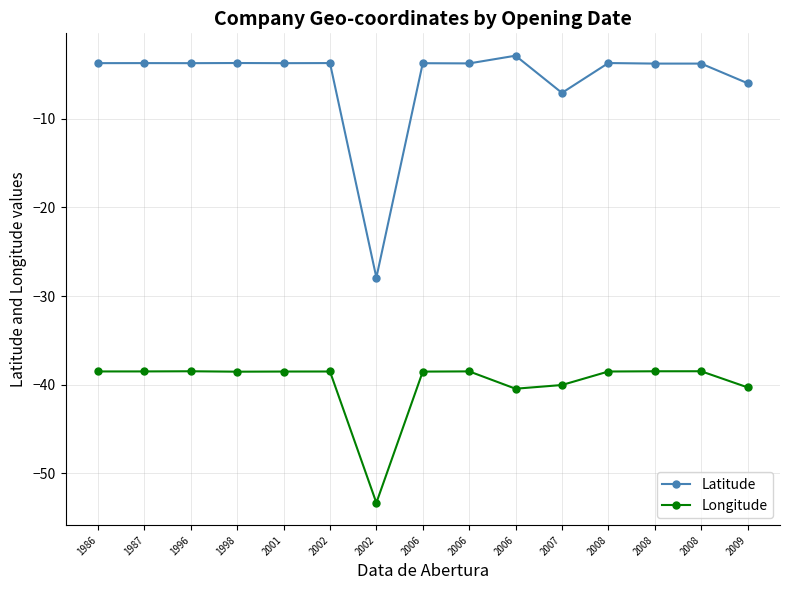

Reading left to right, transcribe all the data shown in this chart.

Latitude: 1986=-3.7	1987=-3.7	1996=-3.7	1998=-3.7	2001=-3.7	2002=-3.7	2002=-27.9	2006=-3.7	2006=-3.8	2006=-2.9	2007=-7.1	2008=-3.7	2008=-3.8	2008=-3.8	2009=-6.0
Longitude: 1986=-38.5	1987=-38.5	1996=-38.5	1998=-38.5	2001=-38.5	2002=-38.5	2002=-53.3	2006=-38.5	2006=-38.5	2006=-40.4	2007=-40.0	2008=-38.5	2008=-38.5	2008=-38.5	2009=-40.3